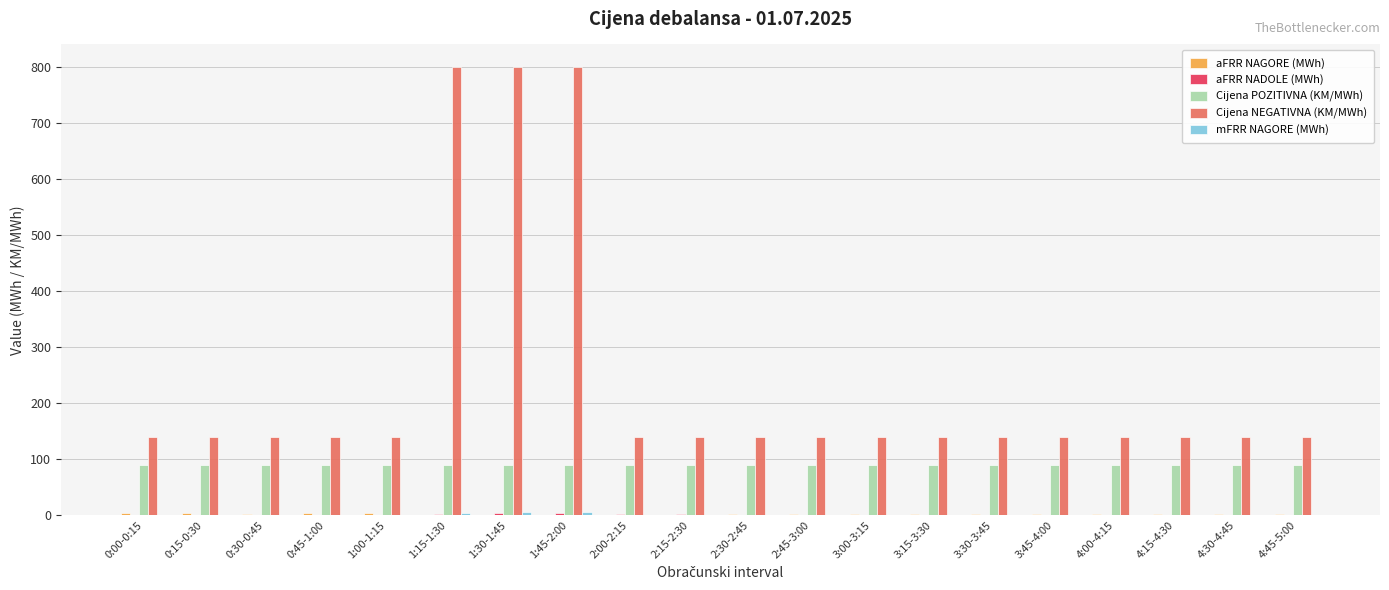

True or false: Cijena NEGATIVNA (KM/MWh) has a value of 140.0 at 2:45-3:00.

True